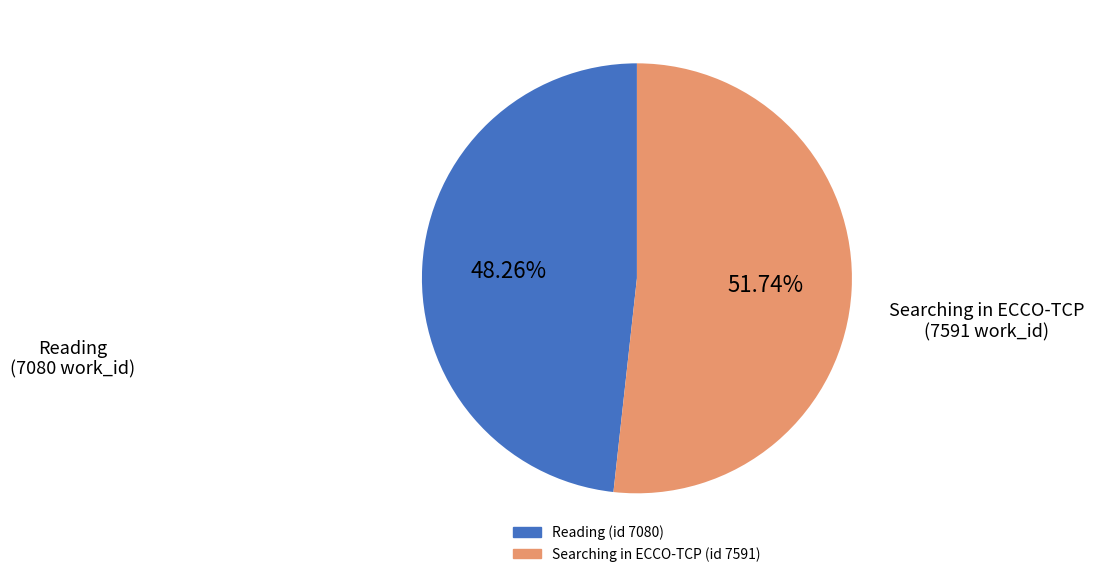

Does any single category account for the majority?

Yes